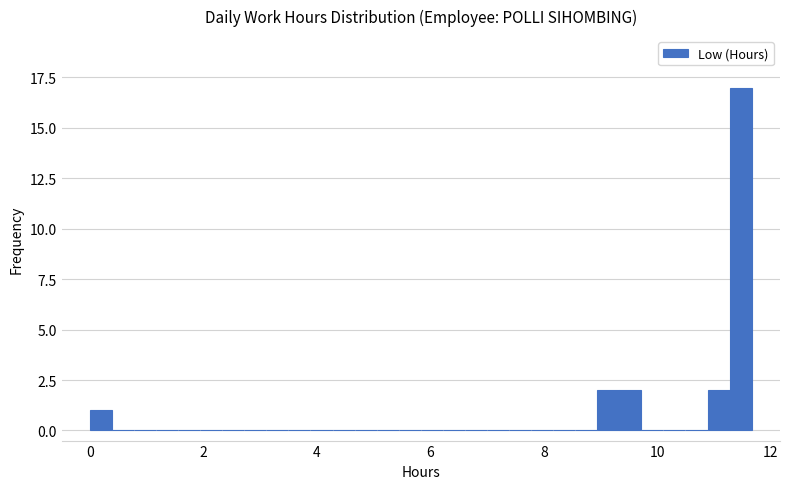

Around what value on the x-axis is the tallest bar? Give the approximate position of its centre, as read against the axis.

11.4